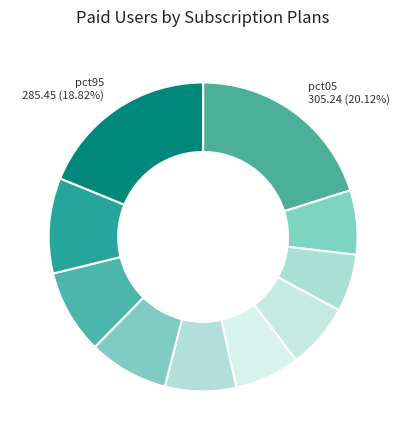

Count the number of slices in the pie.

10